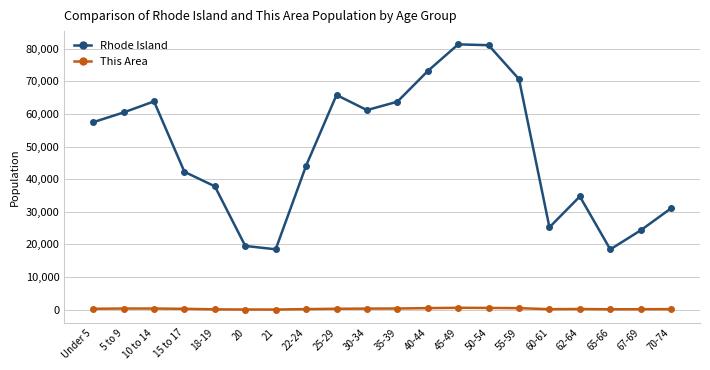

Rank the series by their maximum value, from highest to lowest.

Rhode Island, This Area